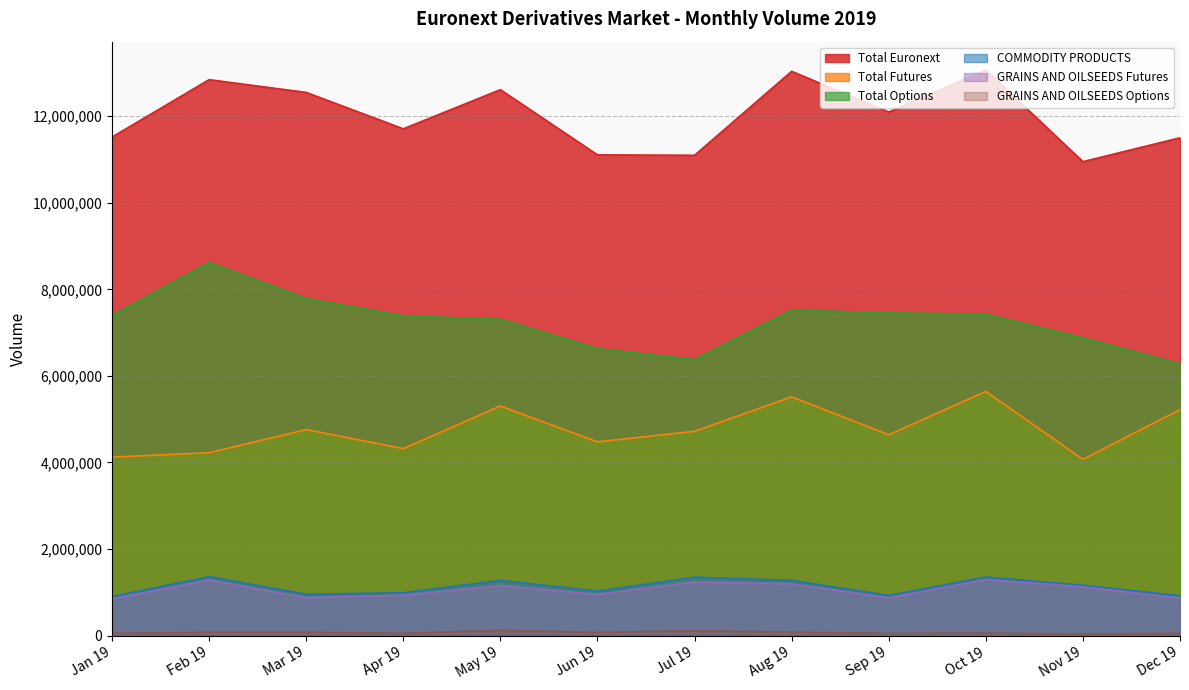

True or false: GRAINS AND OILSEEDS Options has more than 0 interior local peaks.

True